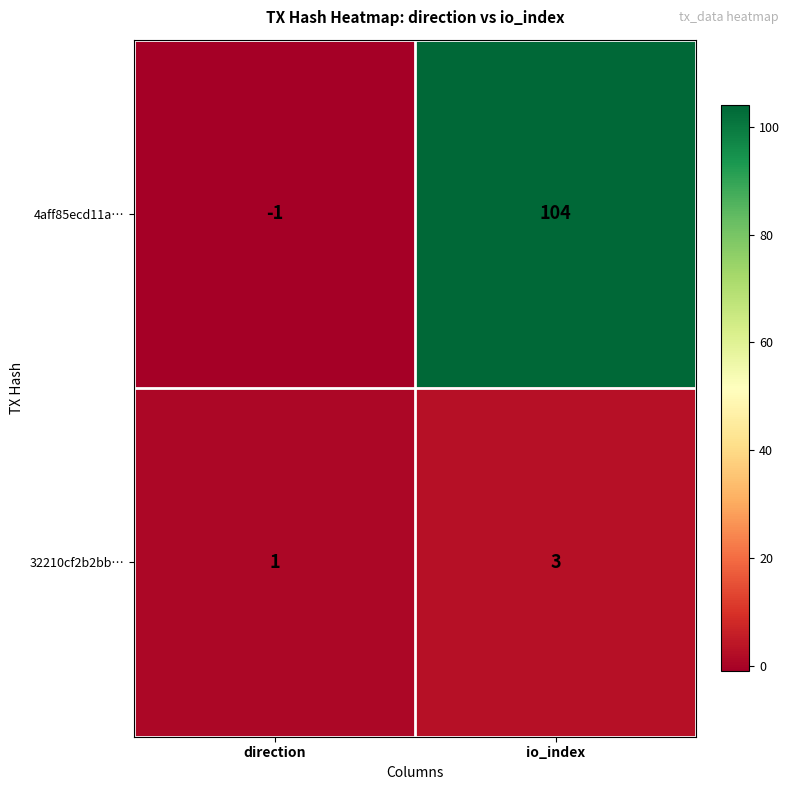

Where is 32210cf2b2bb… nearest to the value 2?

direction